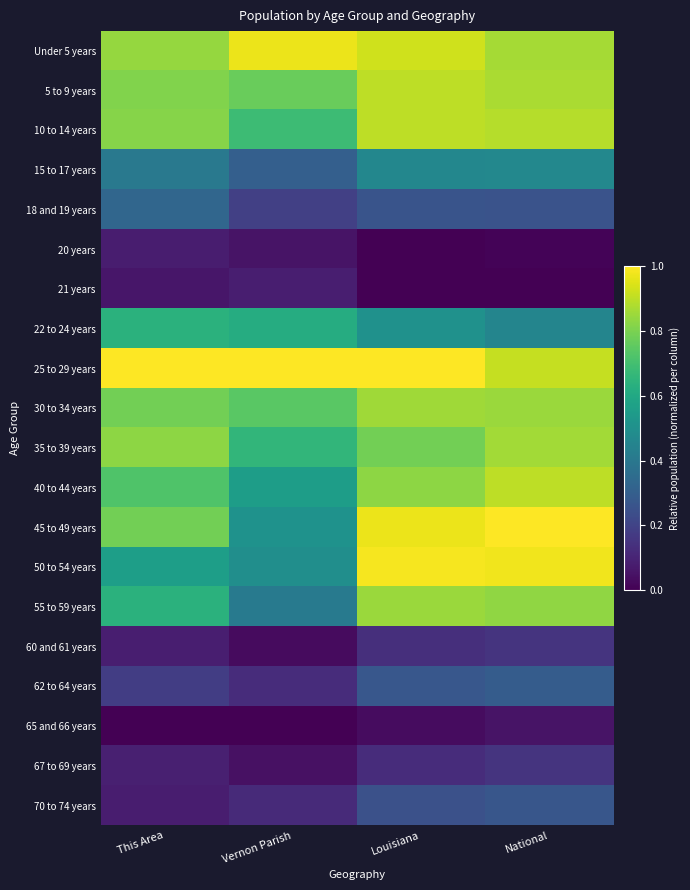

What is the total value across all series at National?

11.1